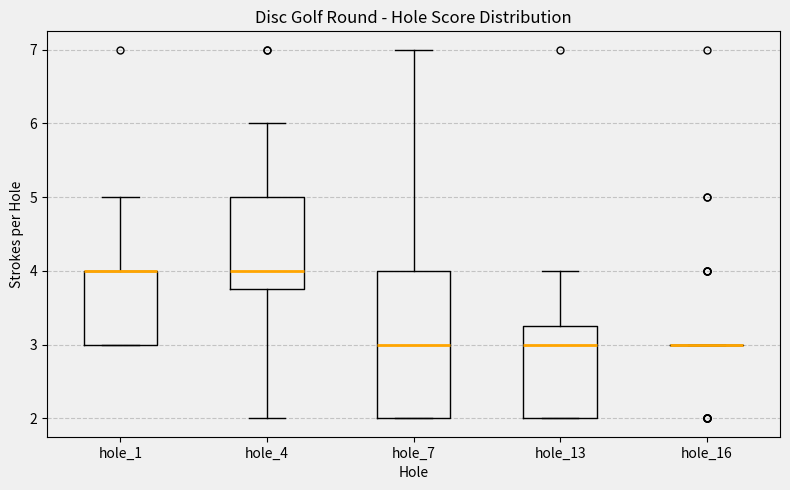

Which box is the tallest, from its lower edge to its upper edge?

hole_7